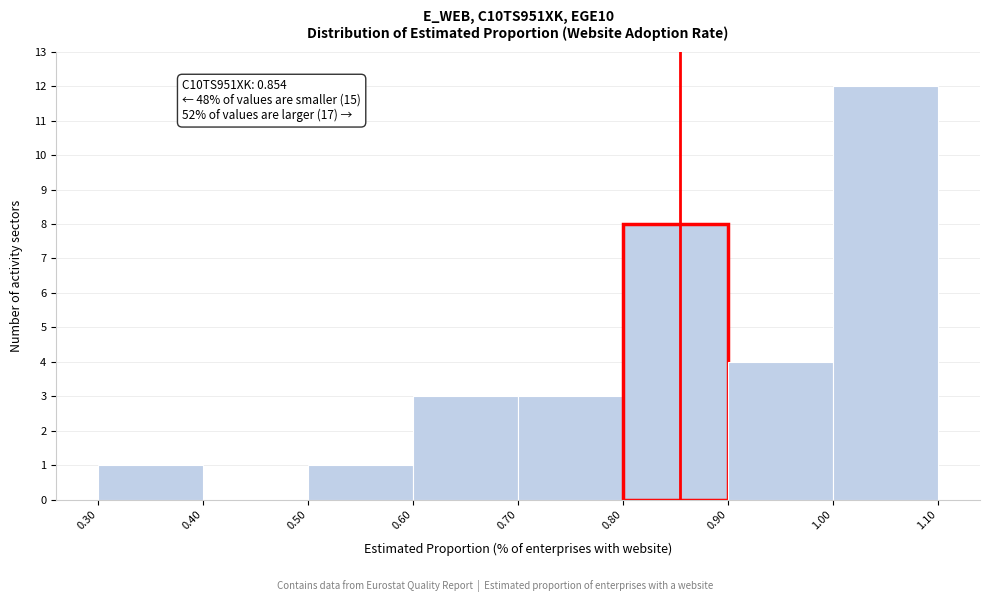

Over which range of the x-axis is the bar tallest?

1.00 to 1.10